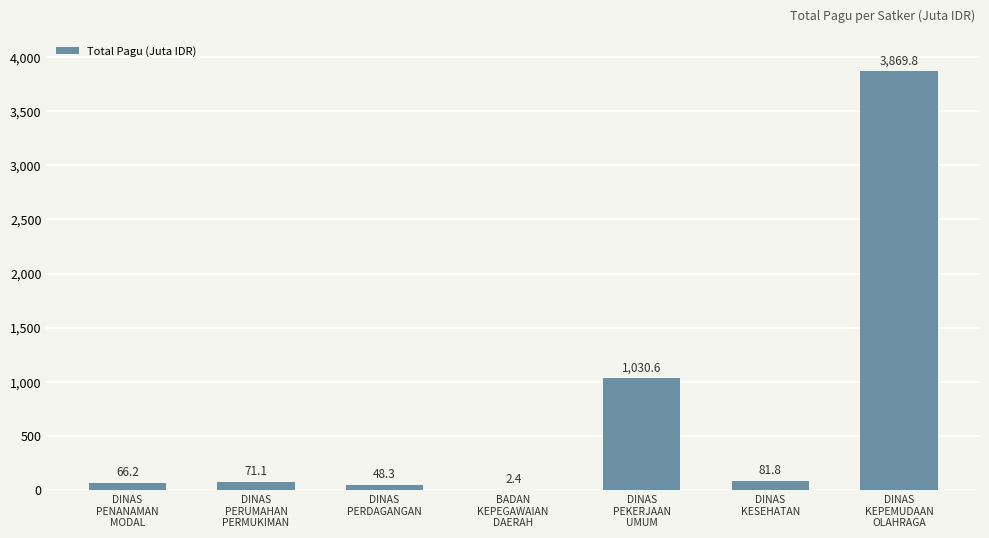

What is the greatest value displayed?

3869.8